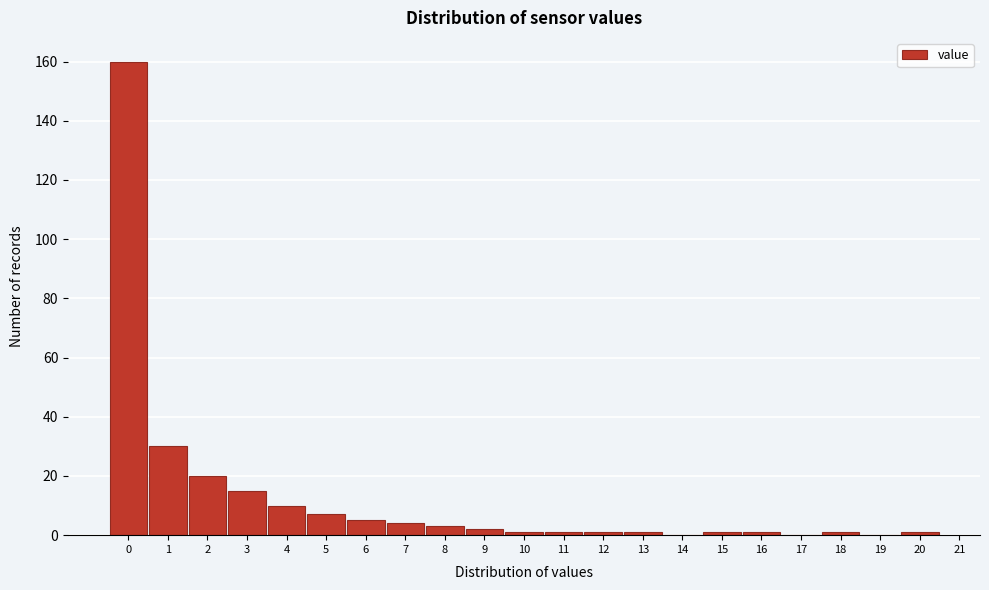

Reading left to right, list every bar in this chart as the range it spans on the x-axis followed by its height. The values are not printed on the chart, so give them approximately, as read against the axis.

-0.5 to 0.5: 160
0.5 to 1.5: 30
1.5 to 2.5: 20
2.5 to 3.5: 16
3.5 to 4.5: 10
4.5 to 5.5: 8
5.5 to 6.5: 6
6.5 to 7.5: 4
7.5 to 8.5: 4
8.5 to 9.5: 2
9.5 to 10.5: under 2
10.5 to 11.5: under 2
11.5 to 12.5: under 2
12.5 to 13.5: under 2
13.5 to 14.5: 0
14.5 to 15.5: under 2
15.5 to 16.5: under 2
16.5 to 17.5: 0
17.5 to 18.5: under 2
18.5 to 19.5: 0
19.5 to 20.5: under 2